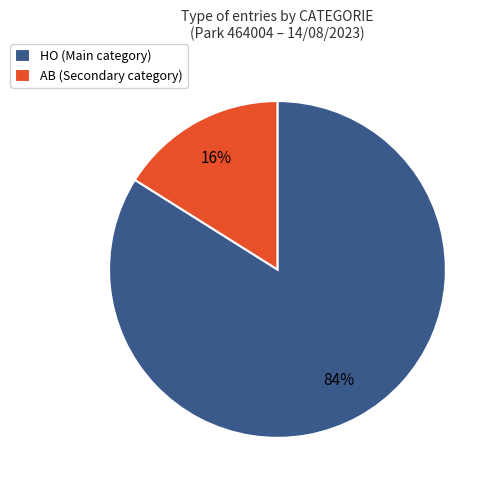

Is it true that HO (Main category) is 84% of the pie?

True